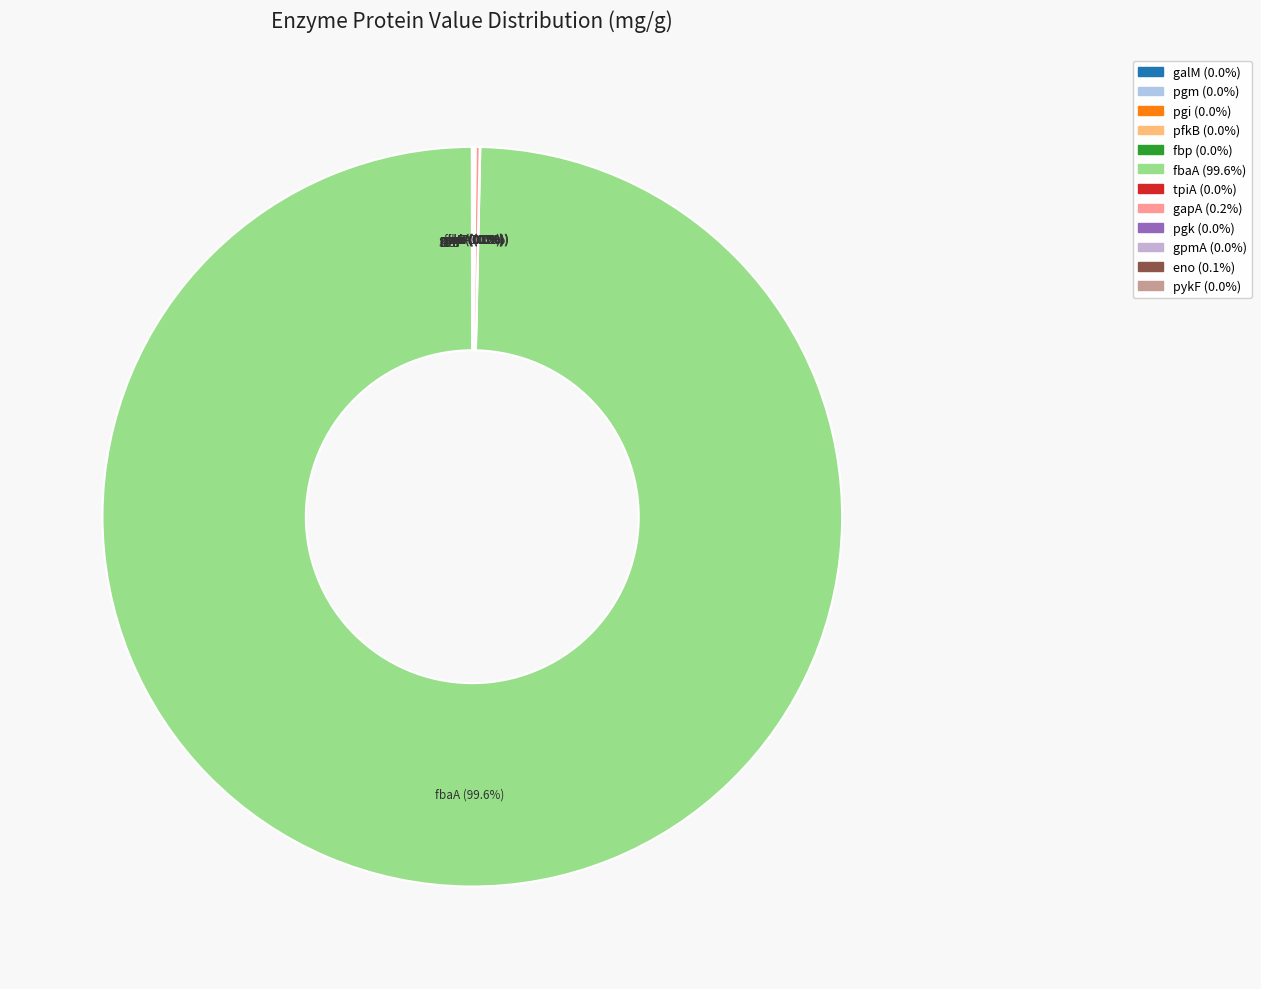

Which slice is the largest?

fbaA